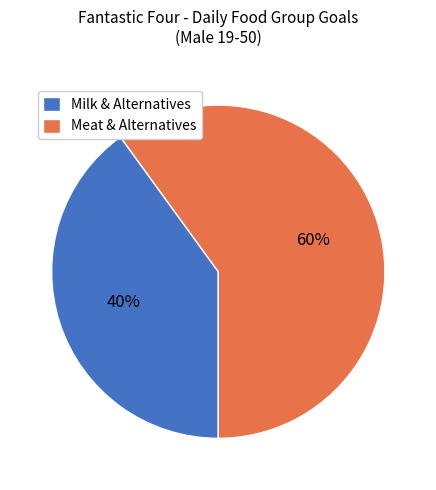

Is there any slice that represents more than half of the pie?

Yes